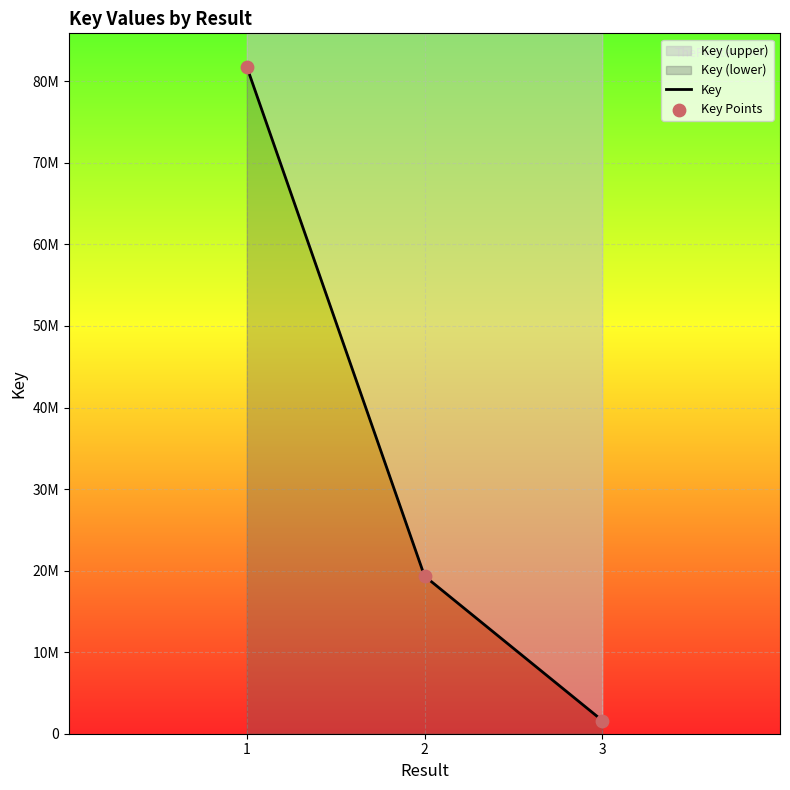

At which category is the sum across all series the highest?

1